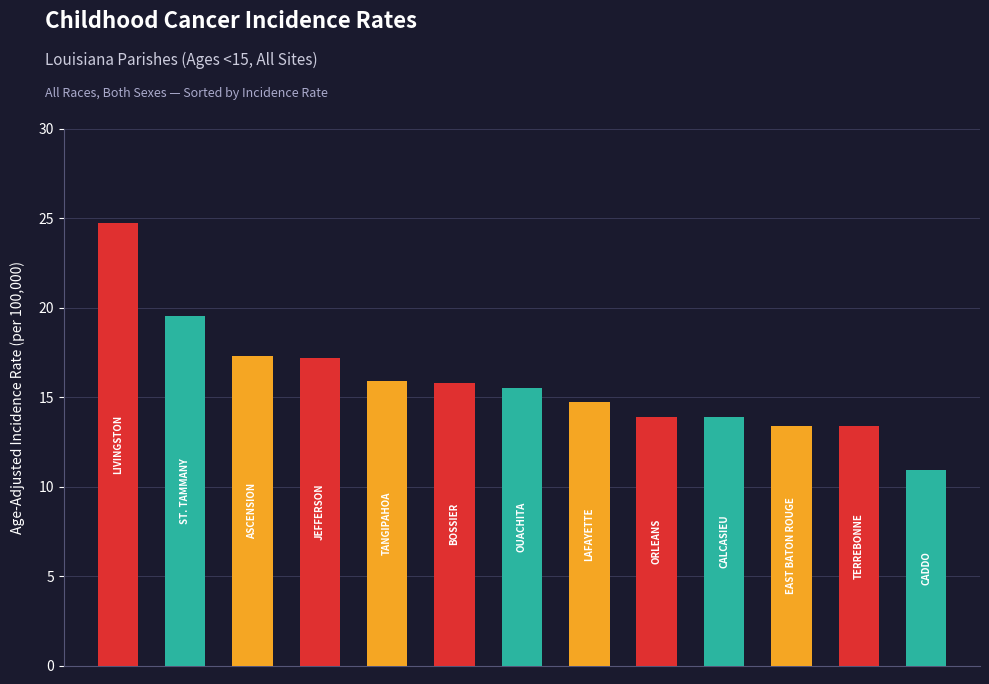

What is the average value?

15.9